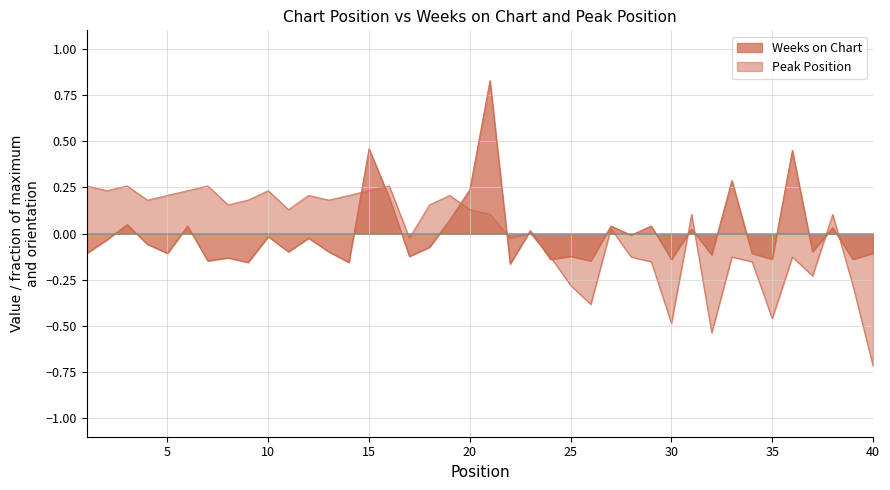

Which series has the widest spread of values?

Weeks on Chart